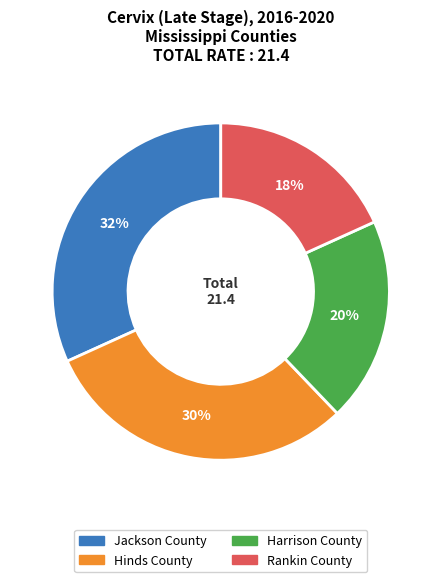

The Hinds County slice represents 30% of the pie. True or false?

True